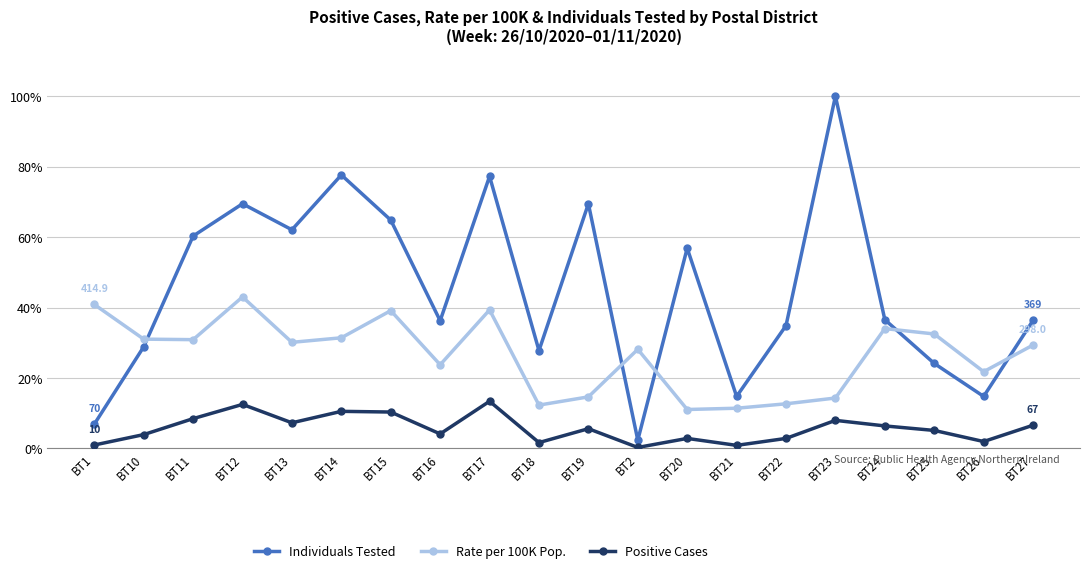

What is the difference between the maximum and minimum values in the Individuals Tested series?

97.6